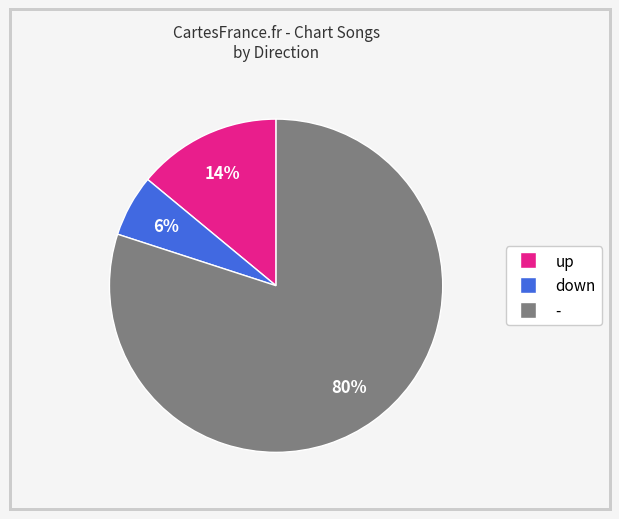

How many segments does this pie chart have?

3